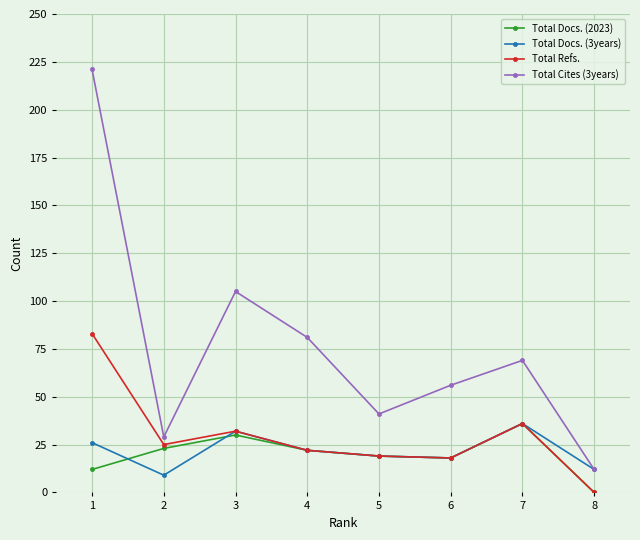

Reading left to right, what are all the values shown in this chart?

Total Docs. (2023): 12	23	30	22	19	18	36	0
Total Docs. (3years): 26	9	32	22	19	18	36	12
Total Refs.: 83	25	32	22	19	18	36	0
Total Cites (3years): 221	29	105	81	41	56	69	12